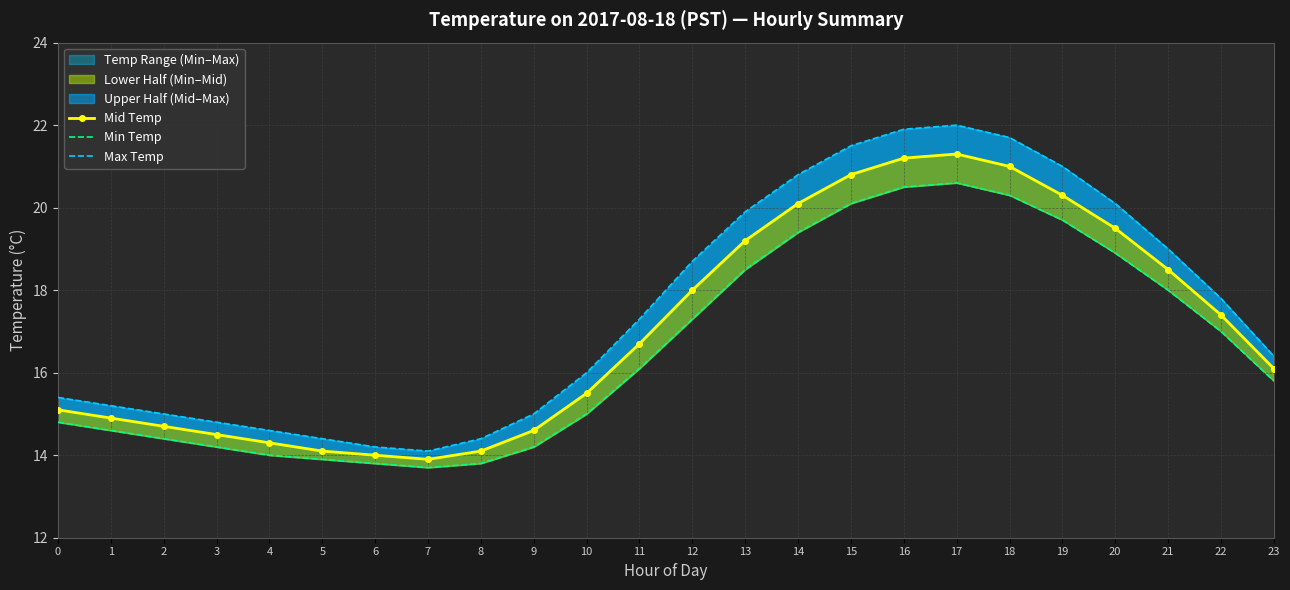

How many lines are shown in the chart?

3